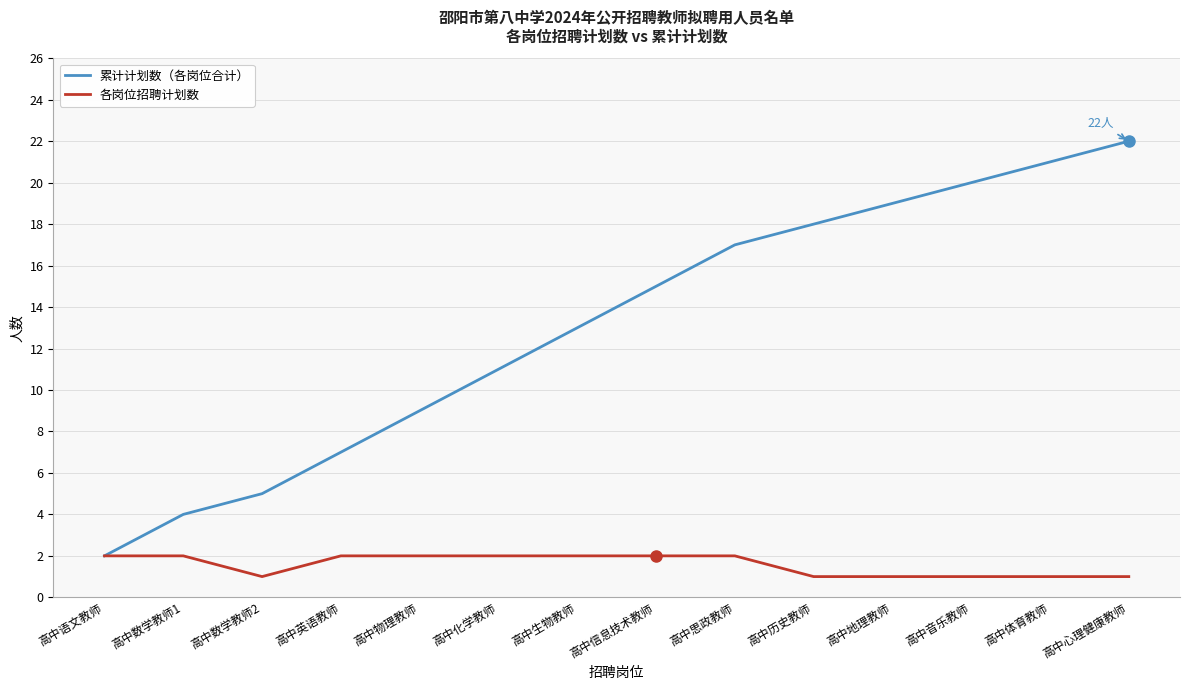

Reading left to right, what are all the values shown in this chart?

累计计划数（各岗位合计）: 2	4	5	7	9	11	13	15	17	18	19	20	21	22
各岗位招聘计划数: 2	2	1	2	2	2	2	2	2	1	1	1	1	1